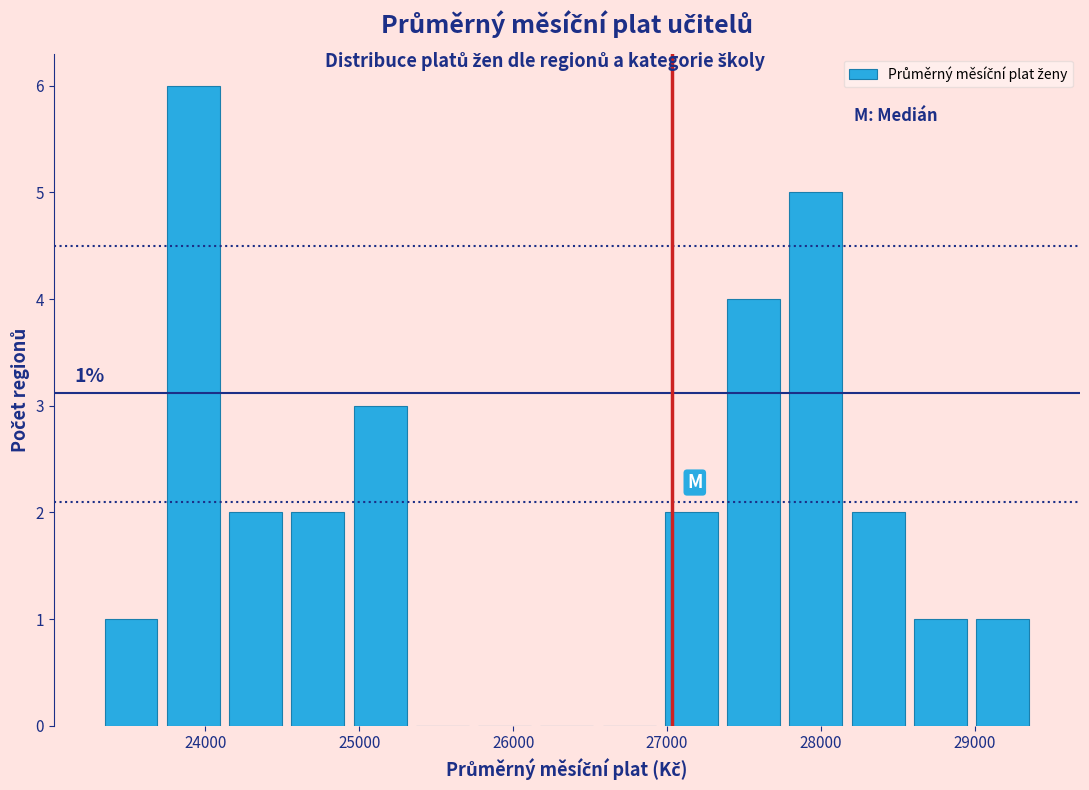

Over which range of the x-axis is the bar tallest?

23700 to 24100